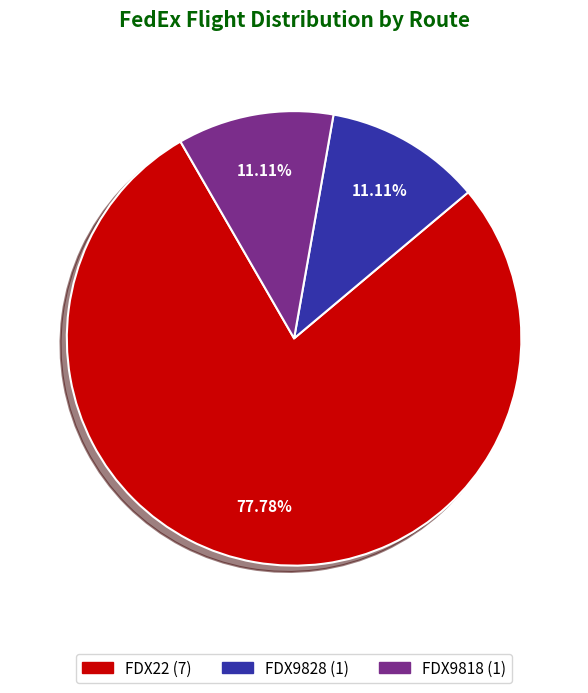

Approximately how many times larger is the value at FDX9818 compared to FDX9828?

1.0